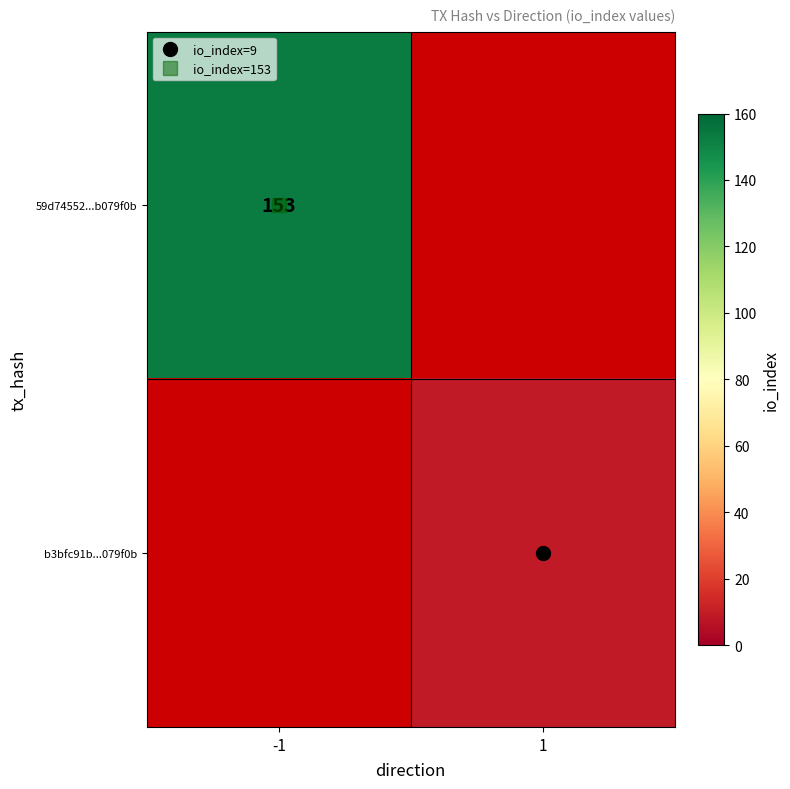

At how many categories does at least one series exceed 25?

1